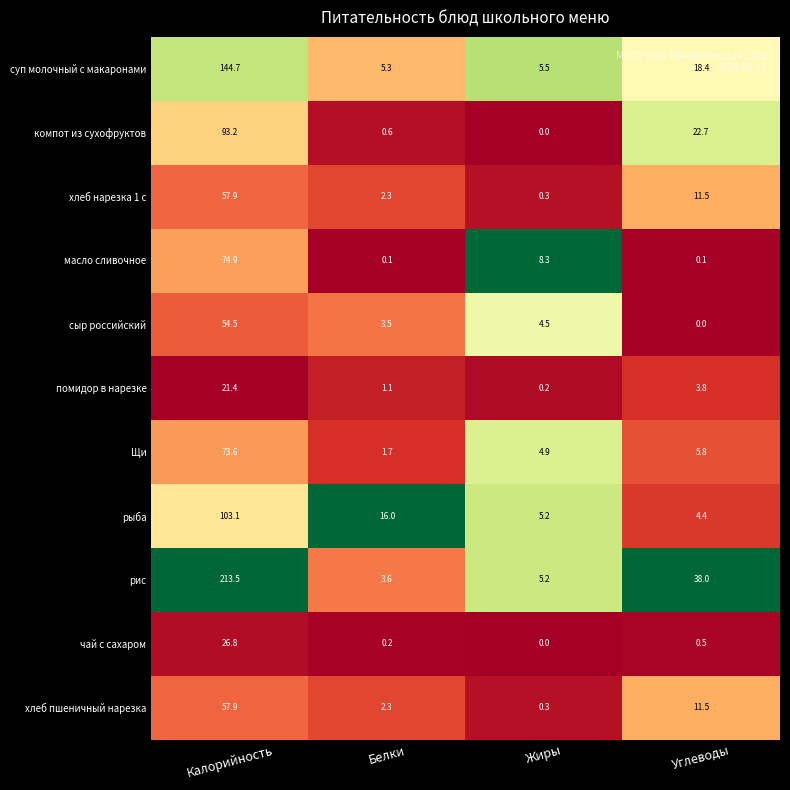

What is the difference between the second highest and second lowest values in the чай с сахаром series?

0.3